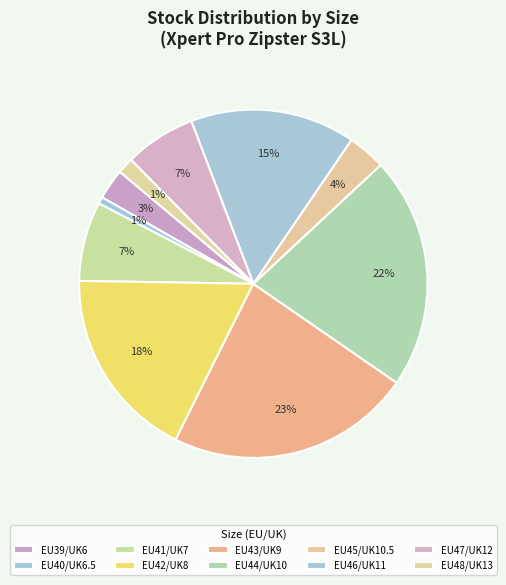

Count the number of slices in the pie.

10